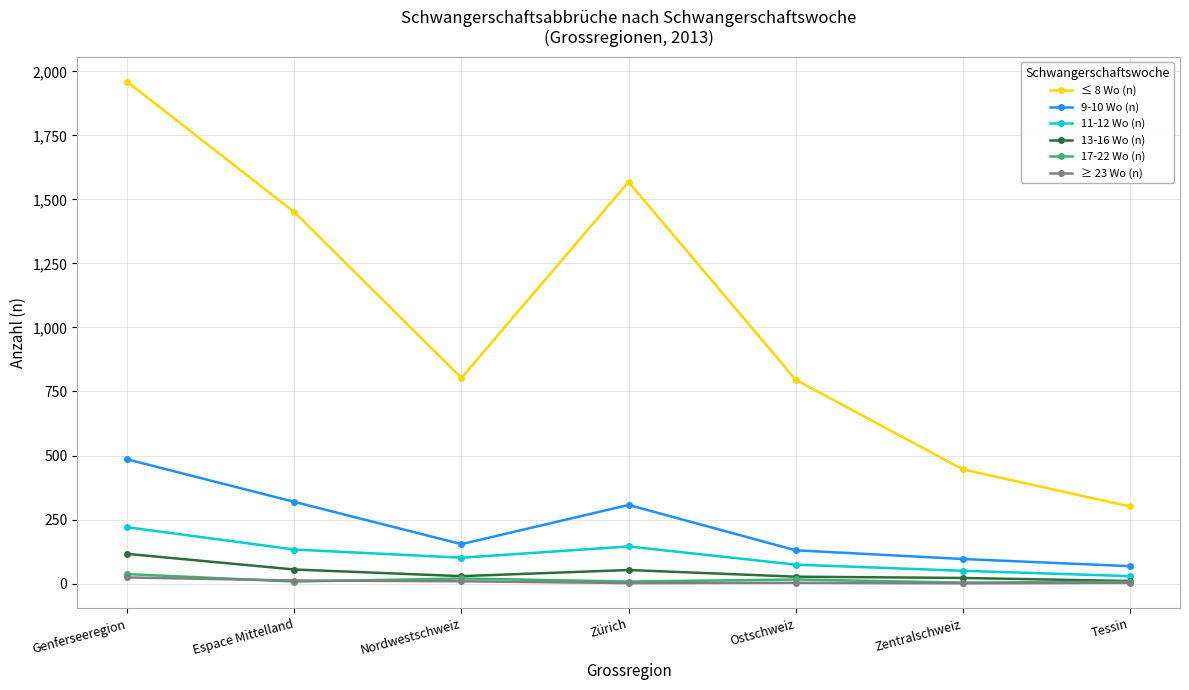

Between Espace Mittelland and Tessin, which series saw the biggest shift?

≤ 8 Wo (n)